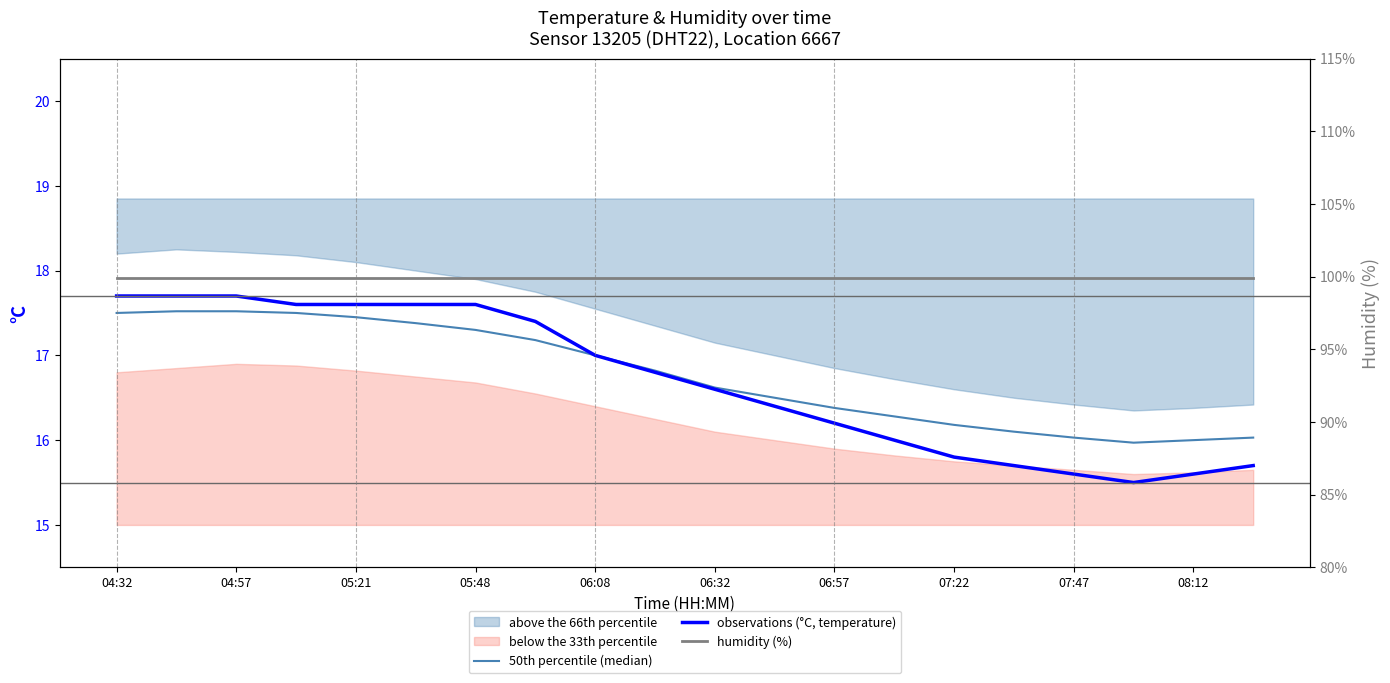

At which label does observations (°C, temperature) first exceed 16?

04:32